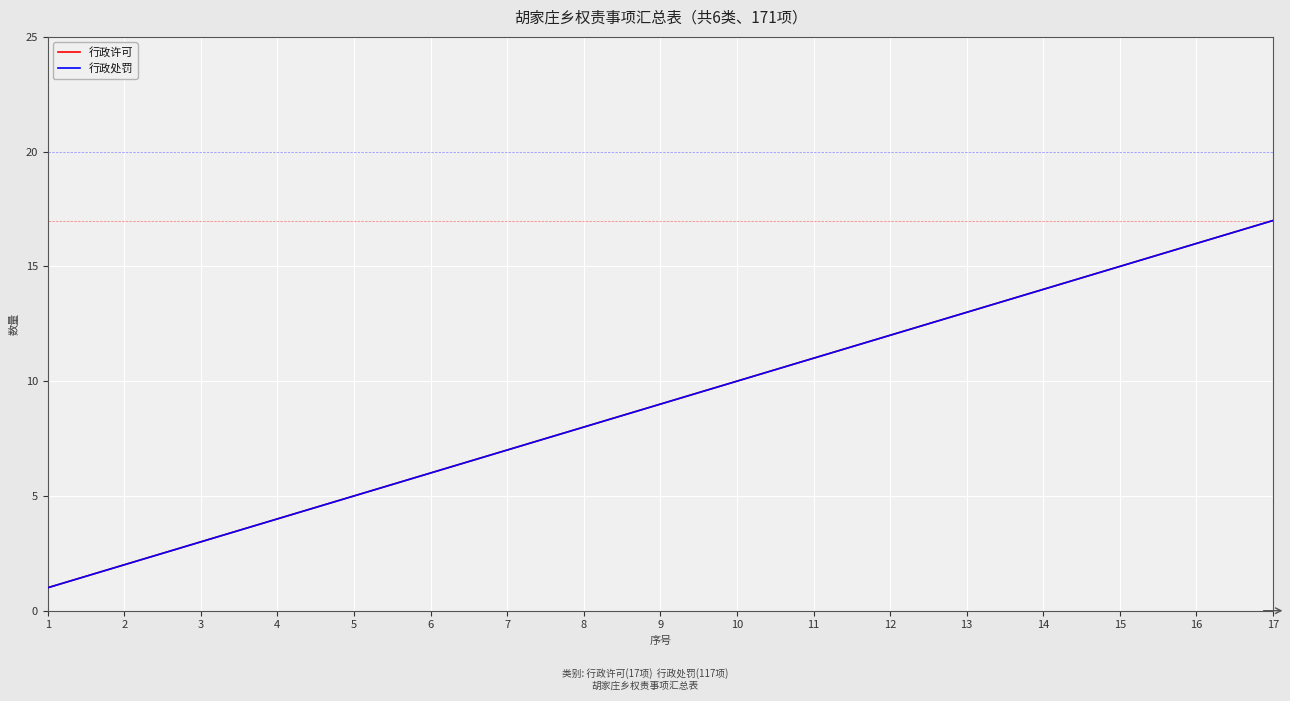

Is this an area chart (filled region under the line)?

No